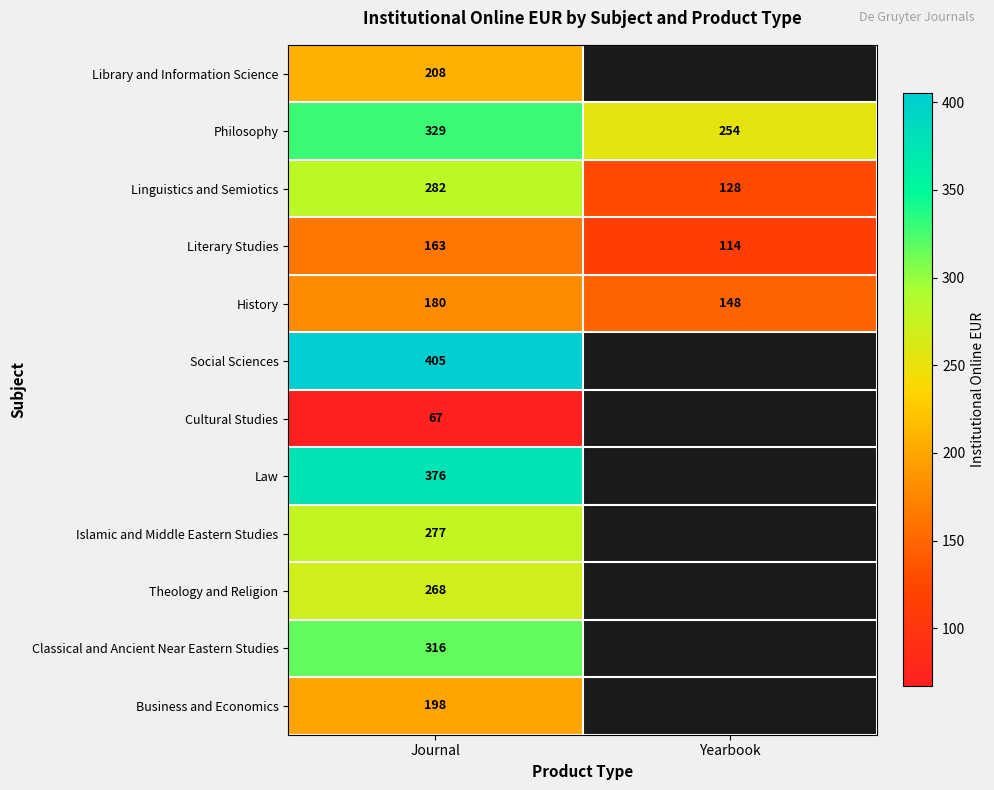

Is the value of Library and Information Science at Journal greater than the value of Social Sciences at Journal?

No